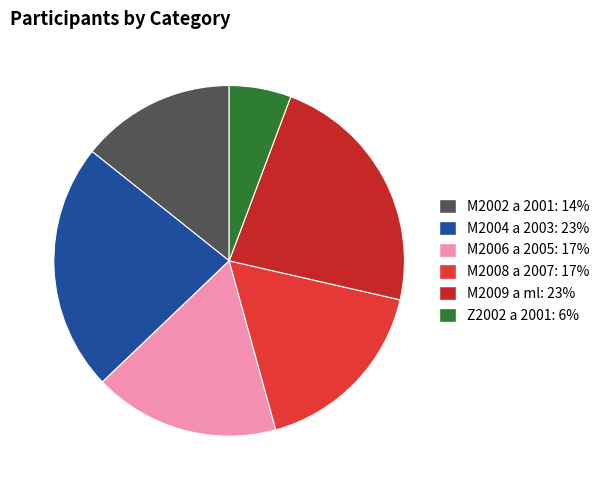

To the nearest percent, what is the difference between the M2006 a 2005 and Z2002 a 2001 slice percentages?

11%